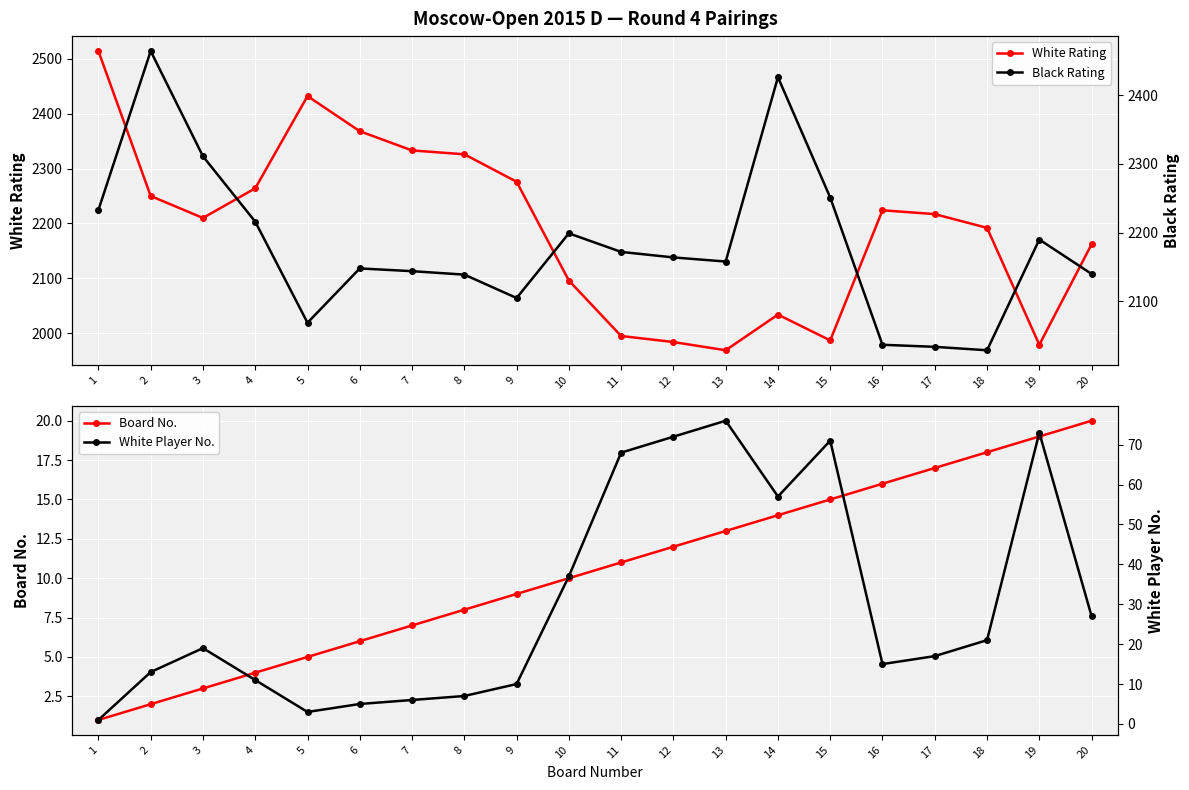

How many data points in White Rating are above 2217?

9